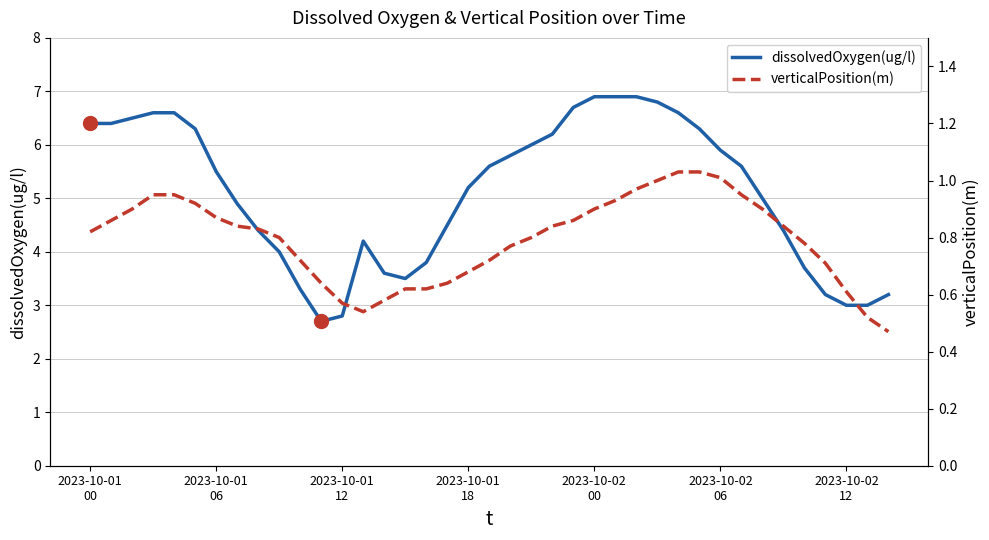

Reading right to left, what are all the values shown in this chart?

dissolvedOxygen(ug/l): 3.2	3.0	3.0	3.2	3.7	4.4	5.0	5.6	5.9	6.3	6.6	6.8	6.9	6.9	6.9	6.7	6.2	6.0	5.8	5.6	5.2	4.5	3.8	3.5	3.6	4.2	2.8	2.7	3.3	4.0	4.4	4.9	5.5	6.3	6.6	6.6	6.5	6.4	6.4
verticalPosition(m): 0.5	0.5	0.6	0.7	0.8	0.8	0.9	0.9	1.0	1.0	1.0	1.0	1.0	0.9	0.9	0.9	0.8	0.8	0.8	0.7	0.7	0.6	0.6	0.6	0.6	0.5	0.6	0.6	0.7	0.8	0.8	0.8	0.9	0.9	0.9	0.9	0.9	0.9	0.8